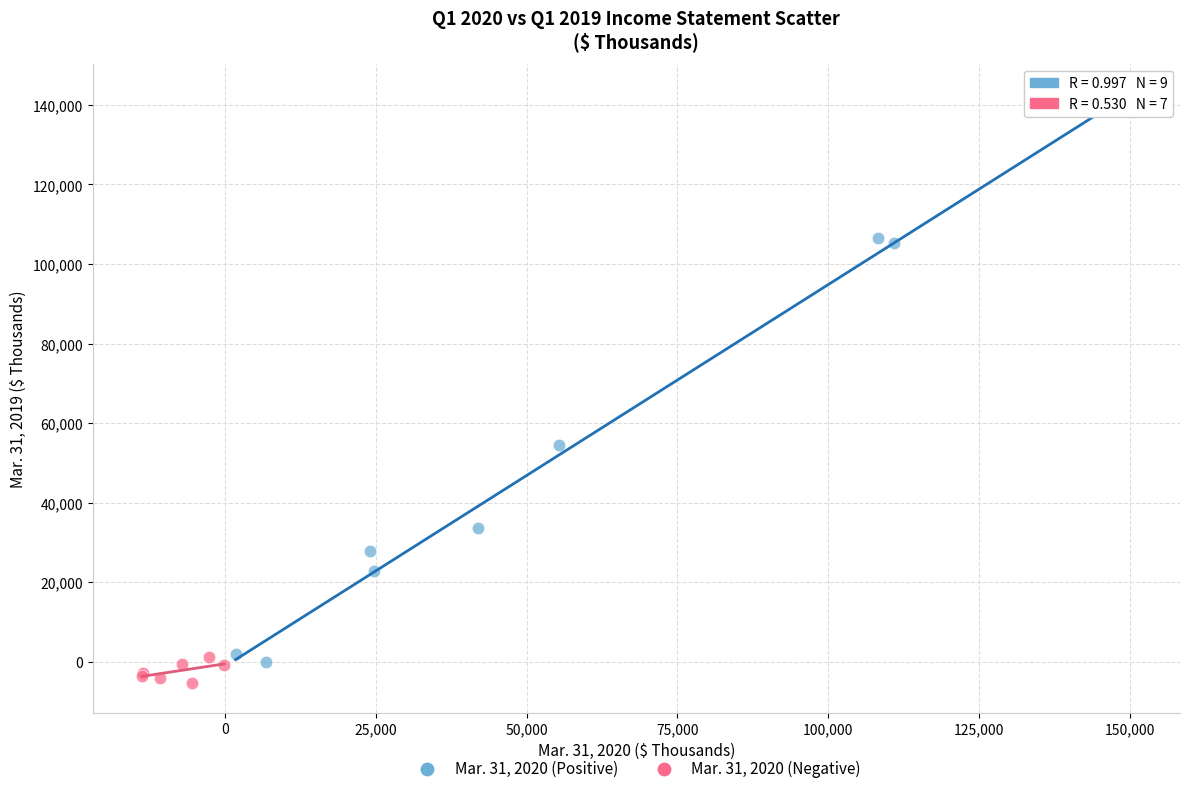

What are all the series names shown in the legend?

Mar. 31, 2020 (Positive), Mar. 31, 2020 (Negative)